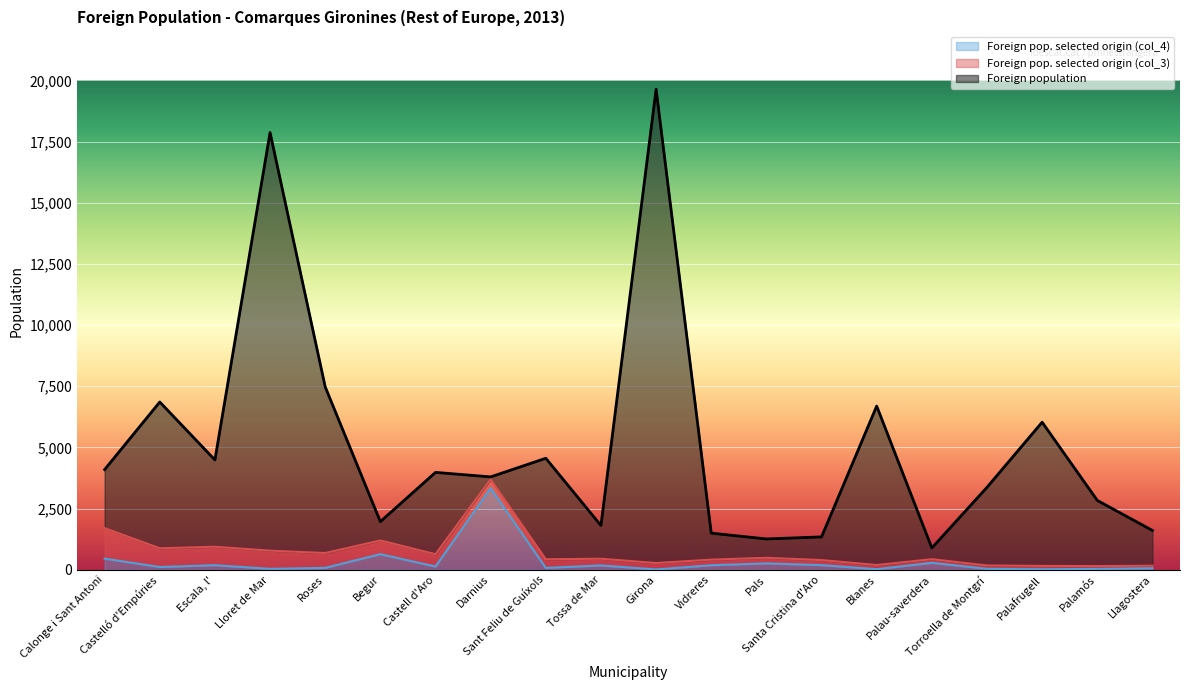

At which category is the sum across all series the highest?

Girona